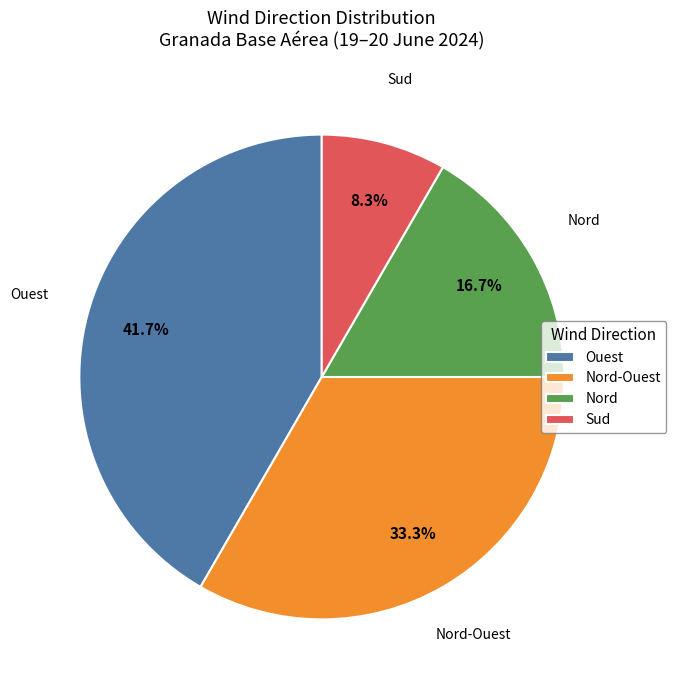

Is the sum of Ouest and Nord-Ouest greater than half?

Yes